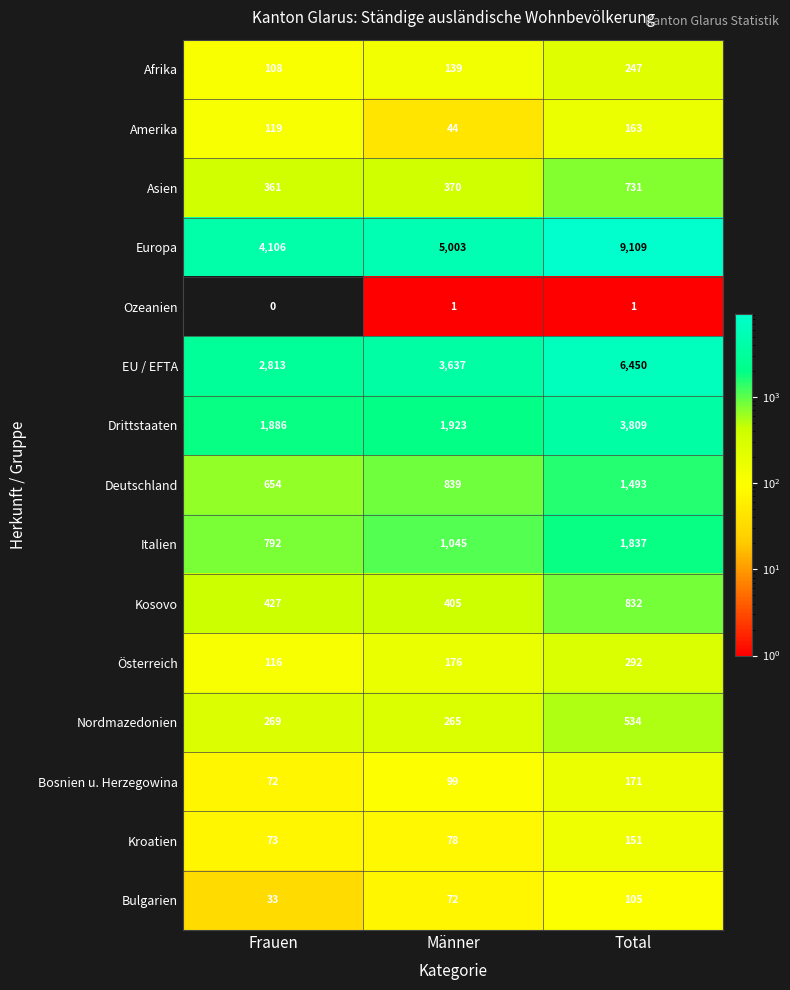

At Frauen, list the series in order from largest to smallest.

Europa, EU / EFTA, Drittstaaten, Italien, Deutschland, Kosovo, Asien, Nordmazedonien, Amerika, Österreich, Afrika, Kroatien, Bosnien u. Herzegowina, Bulgarien, Ozeanien